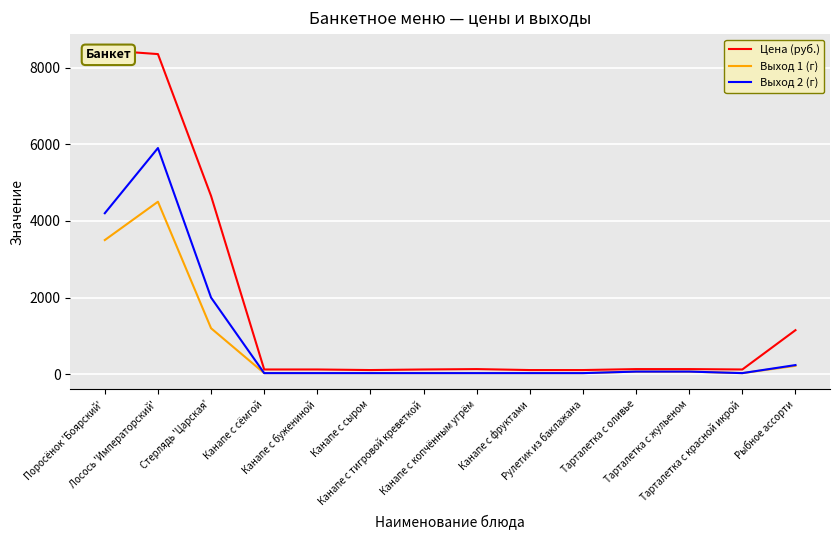

True or false: Цена (руб.) and Выход 1 (г) intersect in this chart.

False